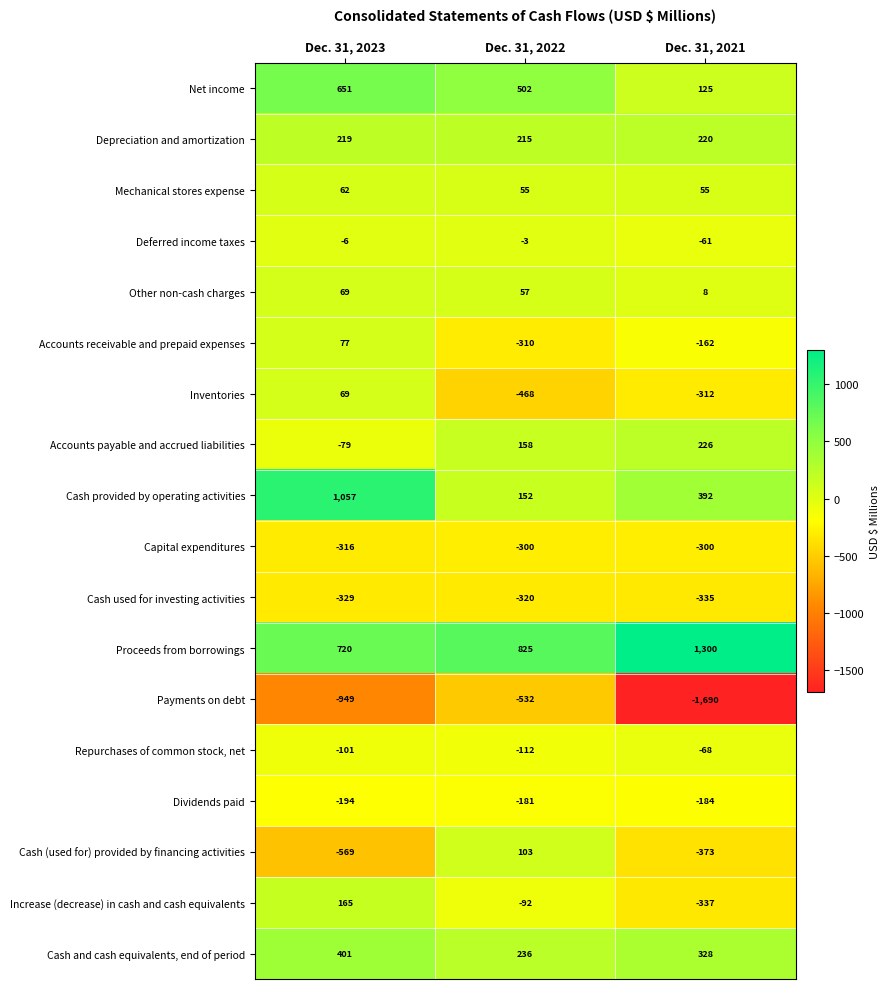

What is the maximum value shown in the chart?

1300